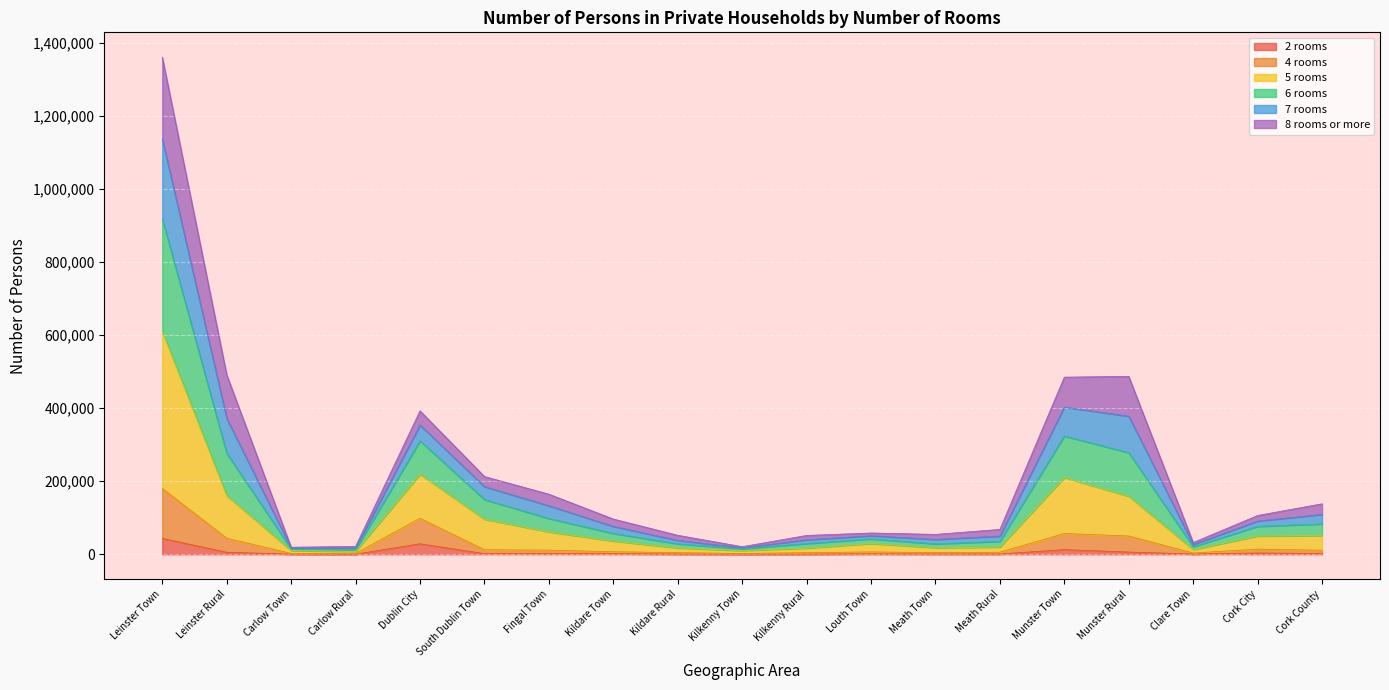

True or false: 7 rooms has a value of 371754 at Leinster Rural.

True